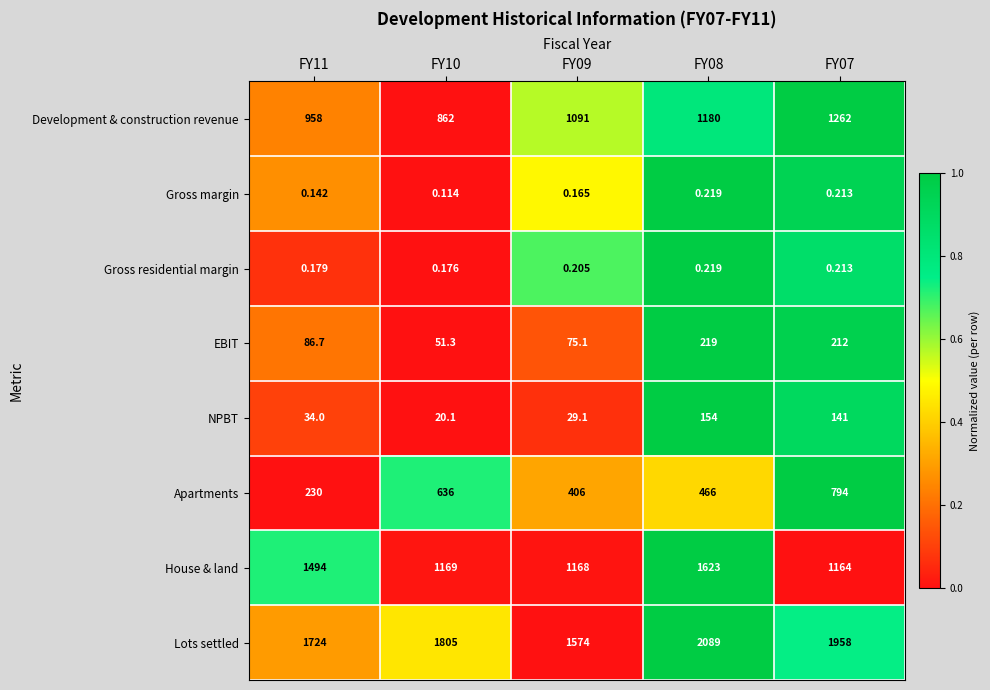

At which category is the sum across all series the highest?

FY08